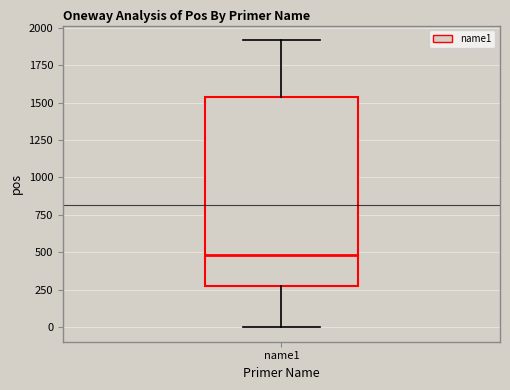

Where does the lower whisker of the box for name1 end on the y-axis? The values are not printed on the chart, so give them approximately, as read against the axis.

0